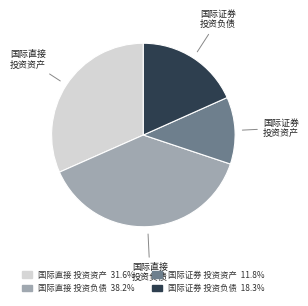

Does any single category account for the majority?

No